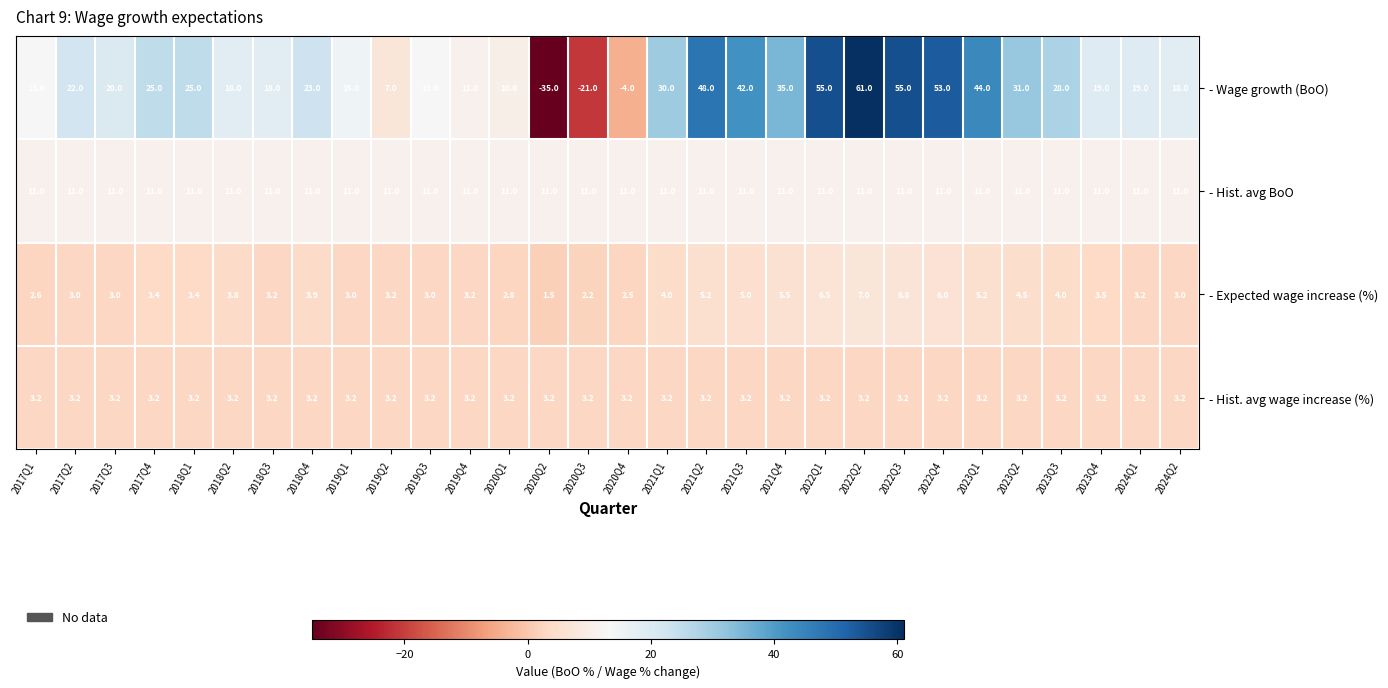

What is the difference between the maximum and minimum values in the - Expected wage increase (%) series?

5.5